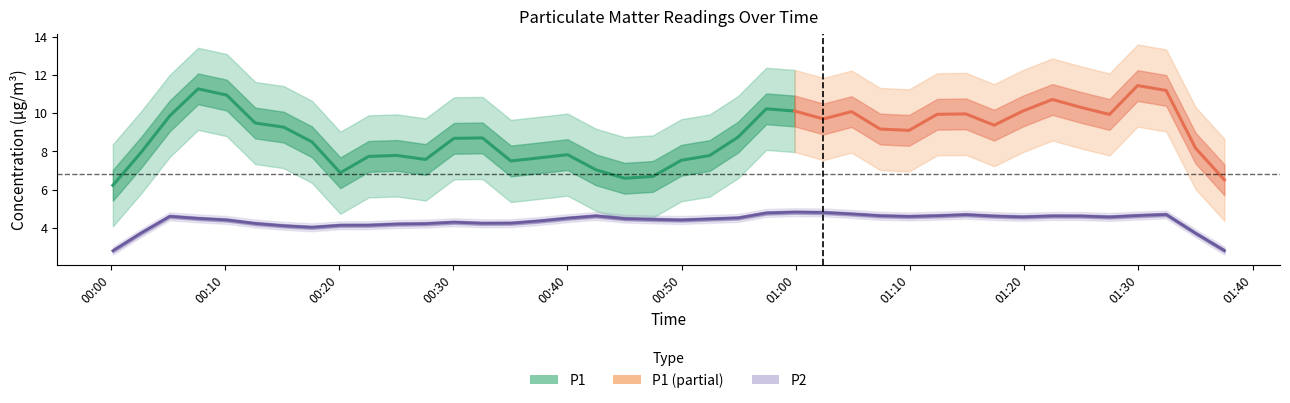

The value of P2 at 16 is 4.3. True or false?

True